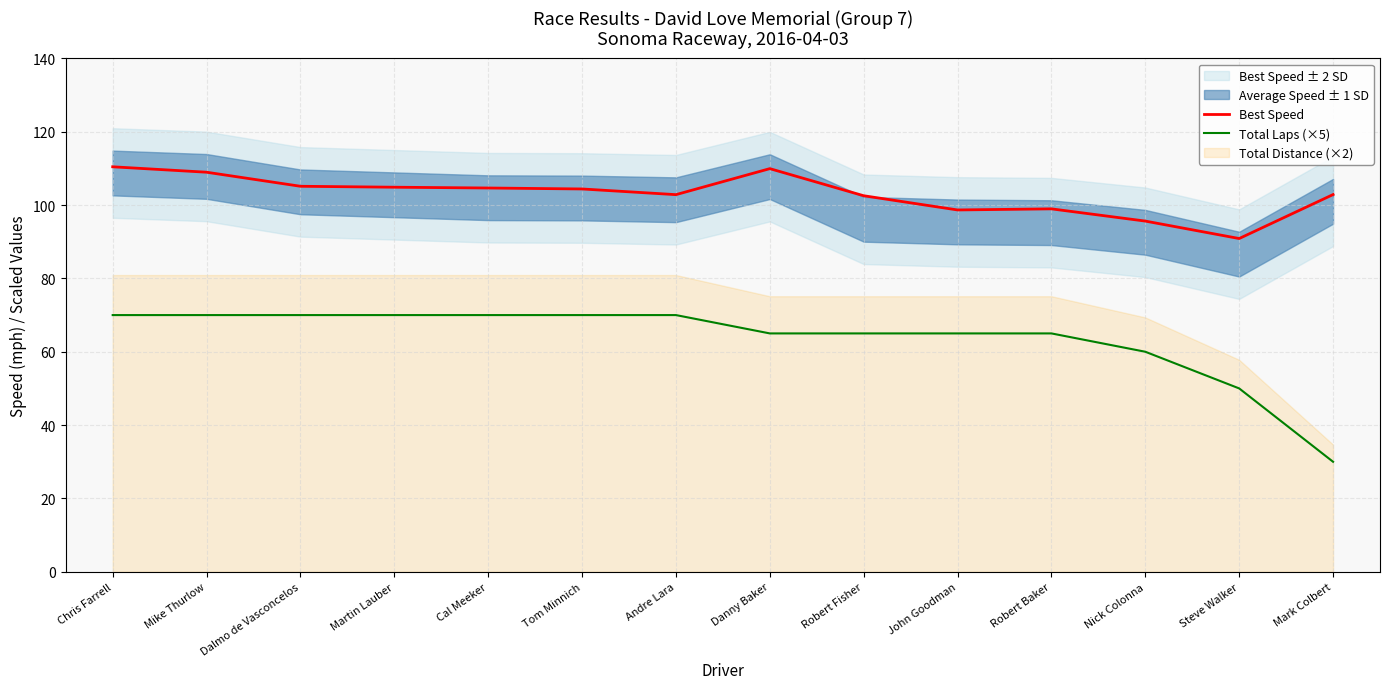

True or false: Best Speed and Total Laps (×5) intersect in this chart.

False